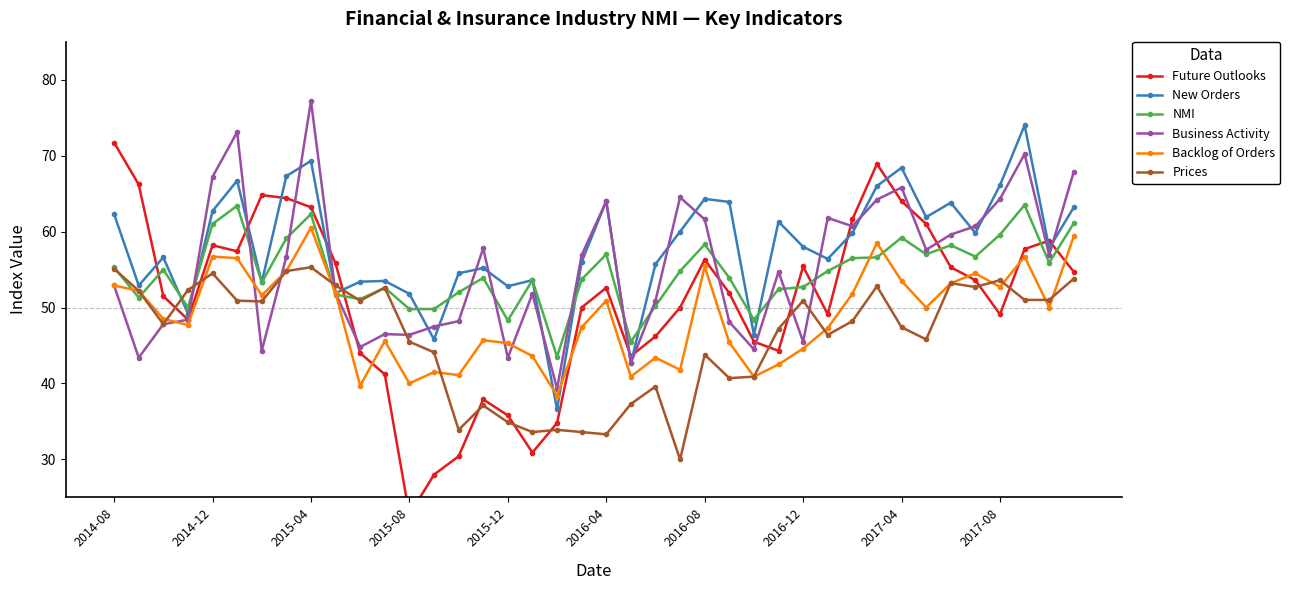

What is the label of the 1st point from the right?

39